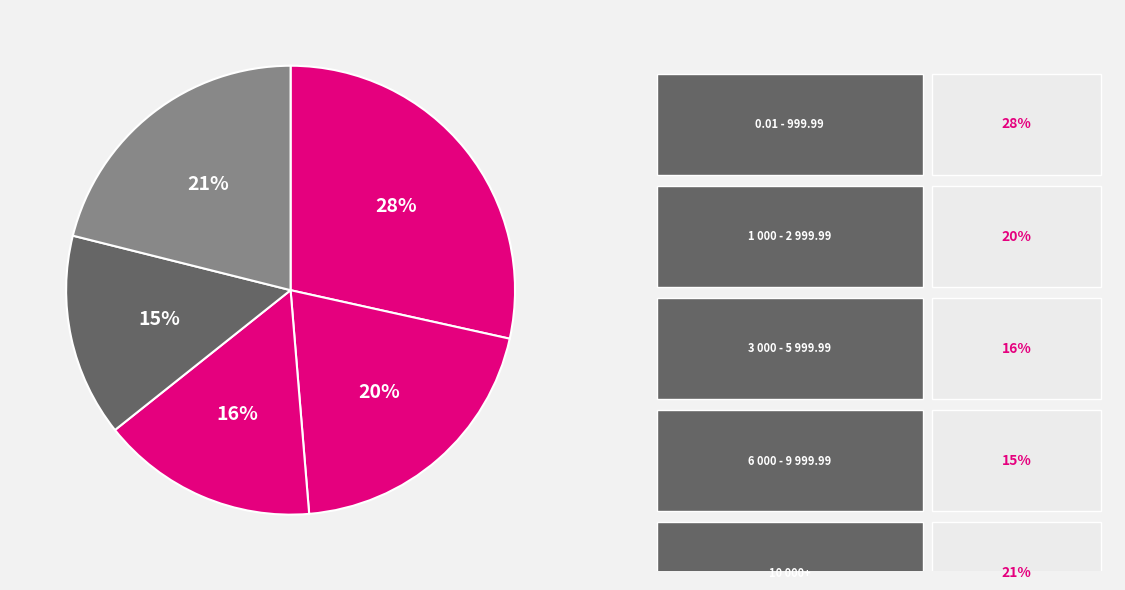

Is there any slice that represents more than half of the pie?

No